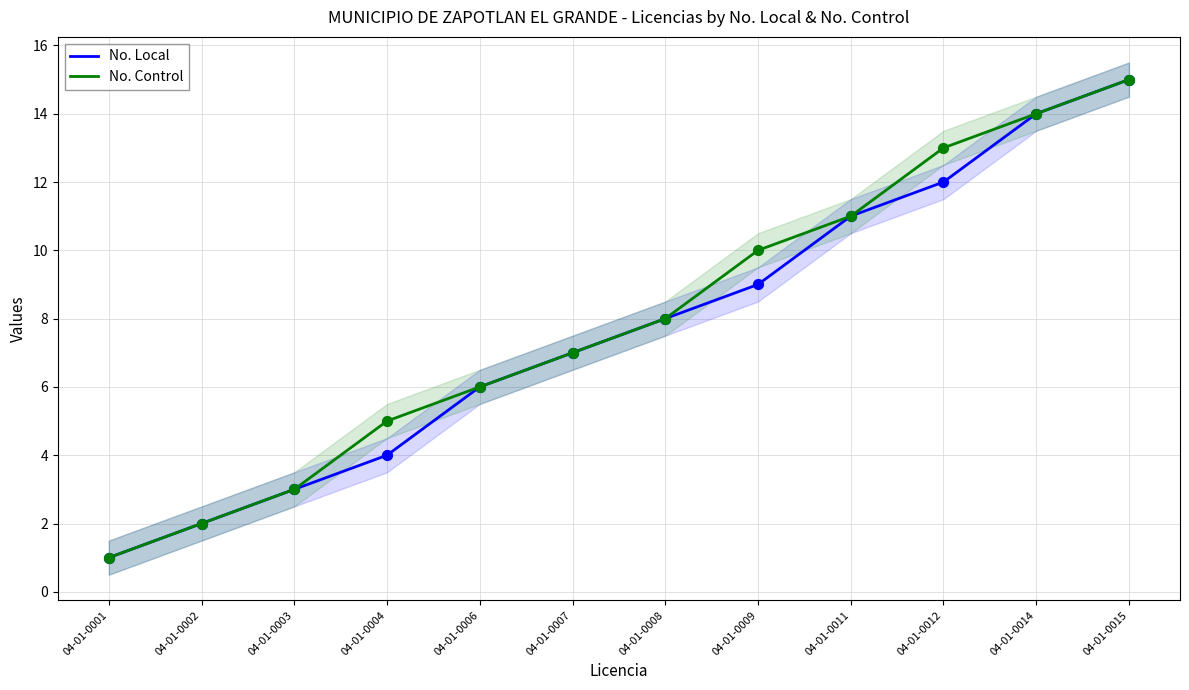

At how many categories does at least one series exceed 9?

5